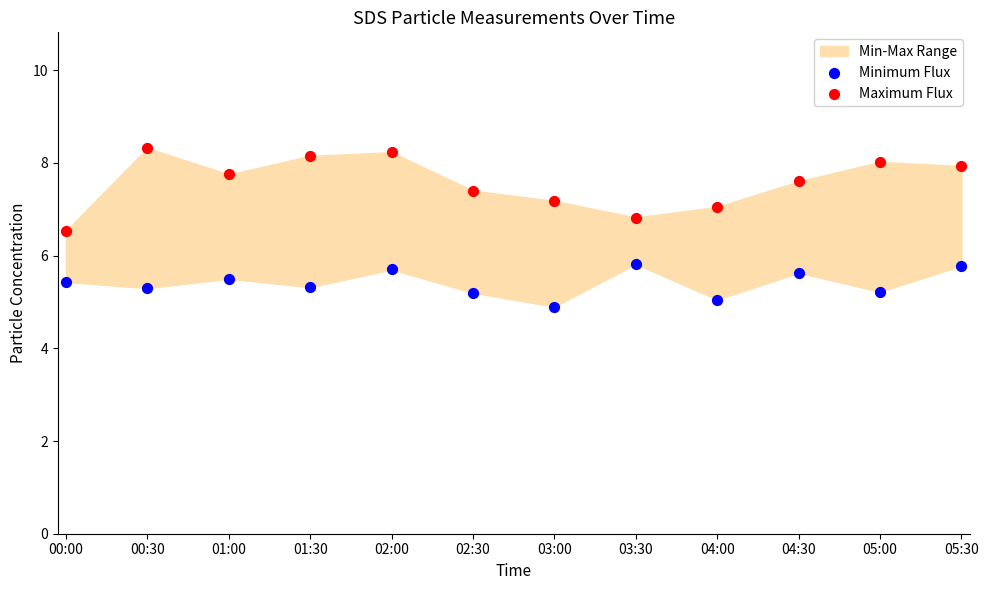

Which series reaches the minimum Y coordinate?

Minimum Flux